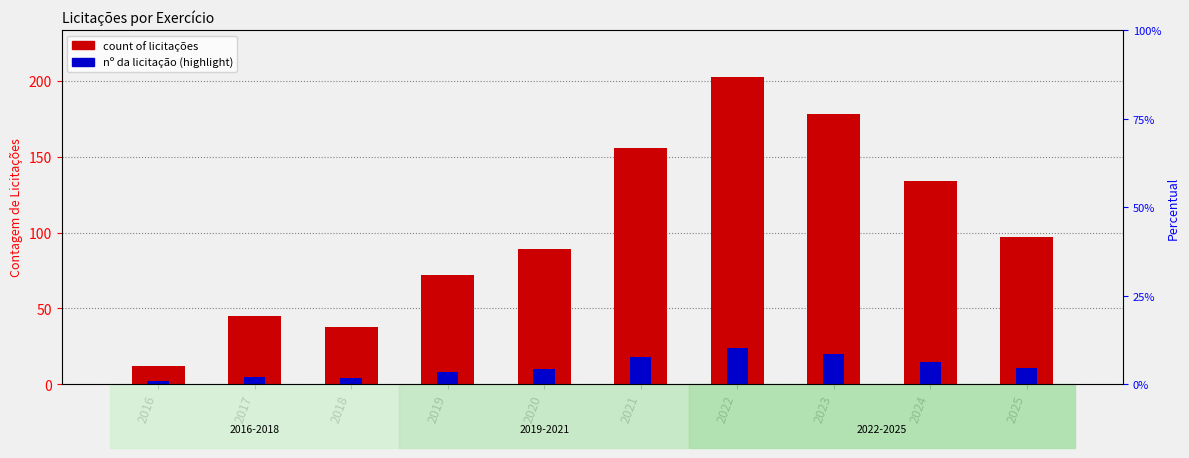

Which has a higher value, 2025 or 2024?

2024